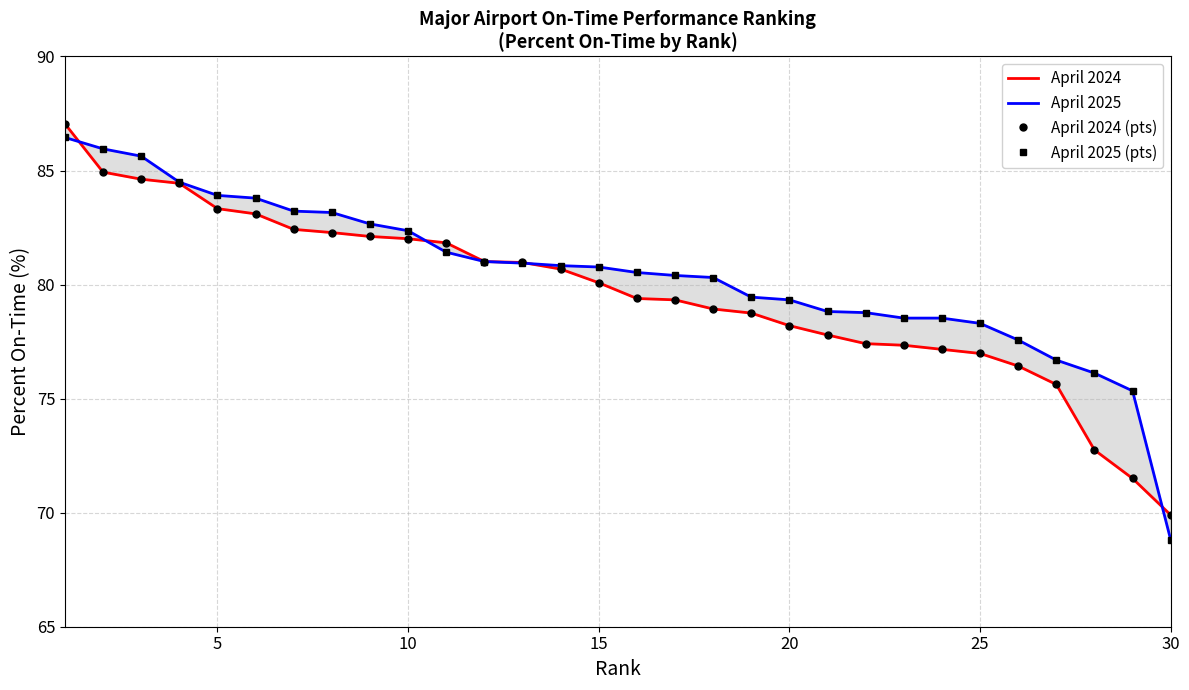

What is the maximum value shown in the chart?

87.0